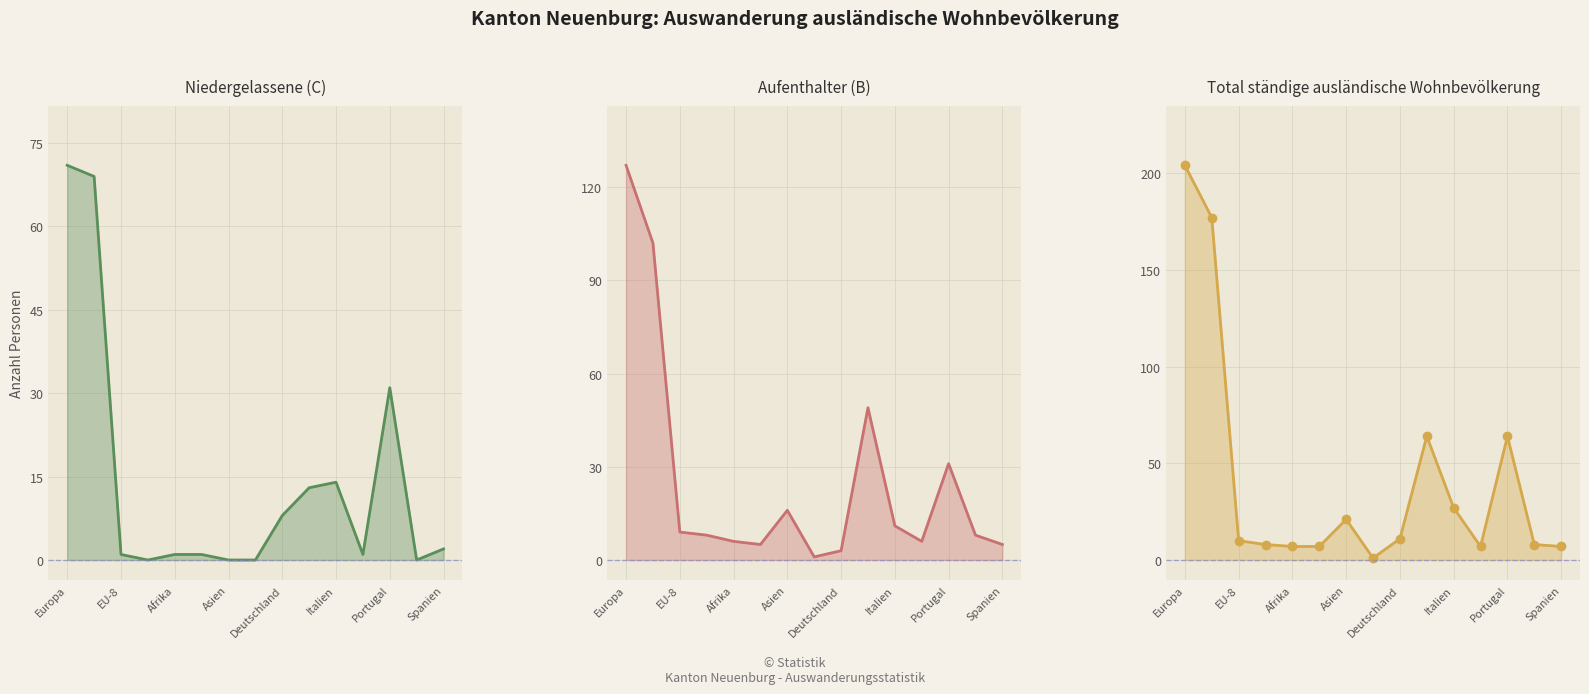

How many data points does each series have?

15